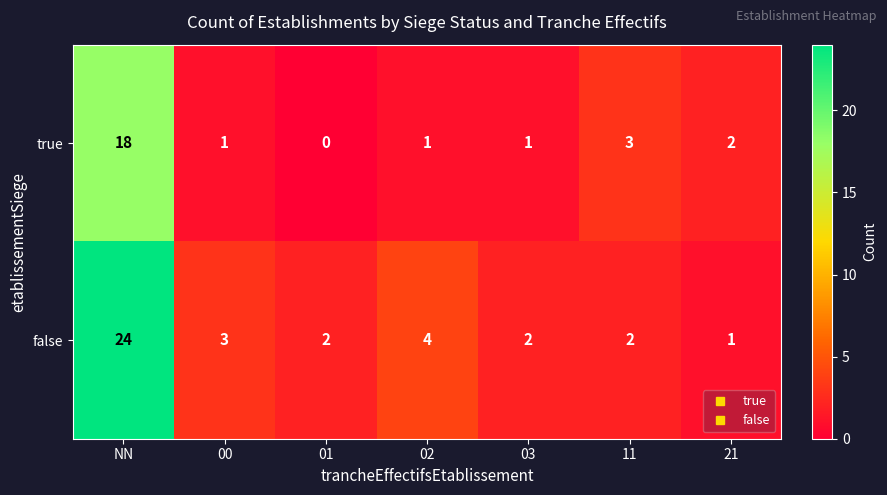

Reading left to right, transcribe all the data shown in this chart.

true: 18	1	0	1	1	3	2
false: 24	3	2	4	2	2	1